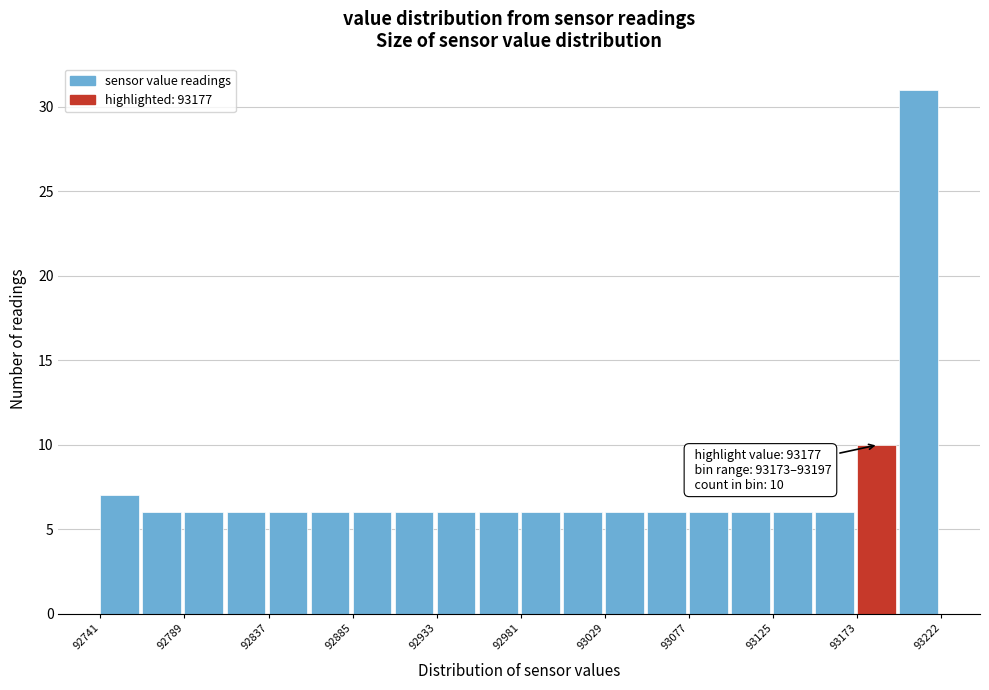

Over which range of the x-axis is the bar tallest?

93200 to 93220